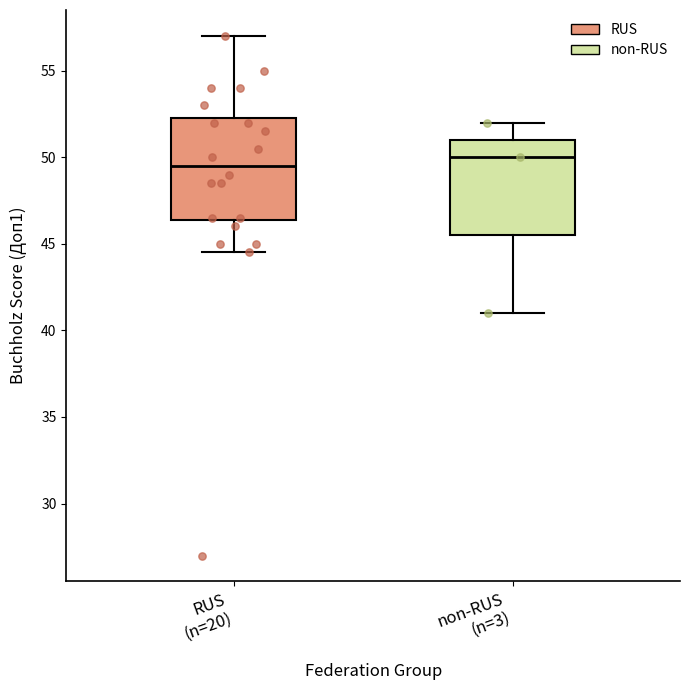

Which box's median line is the lowest?

RUS (n=20)